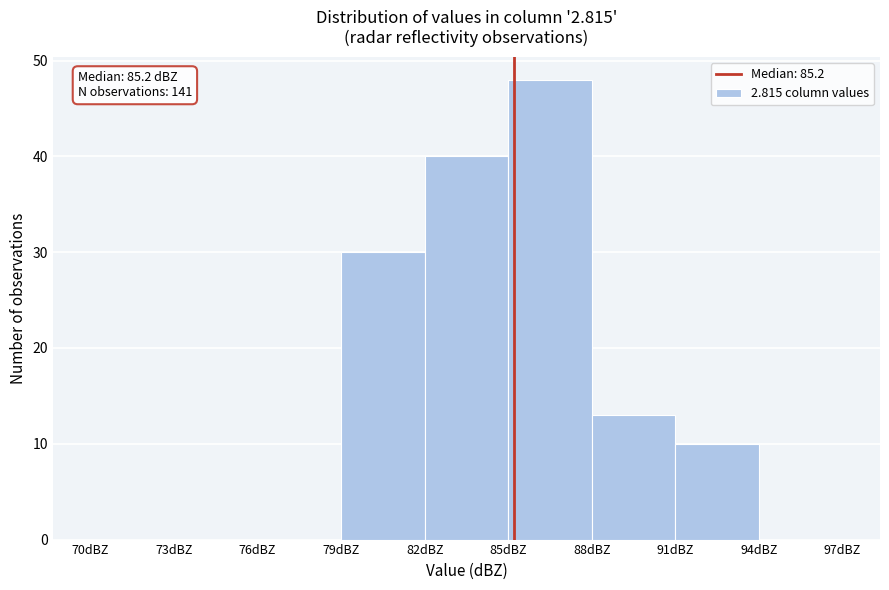

Which range on the x-axis has the tallest bar?

85 to 88